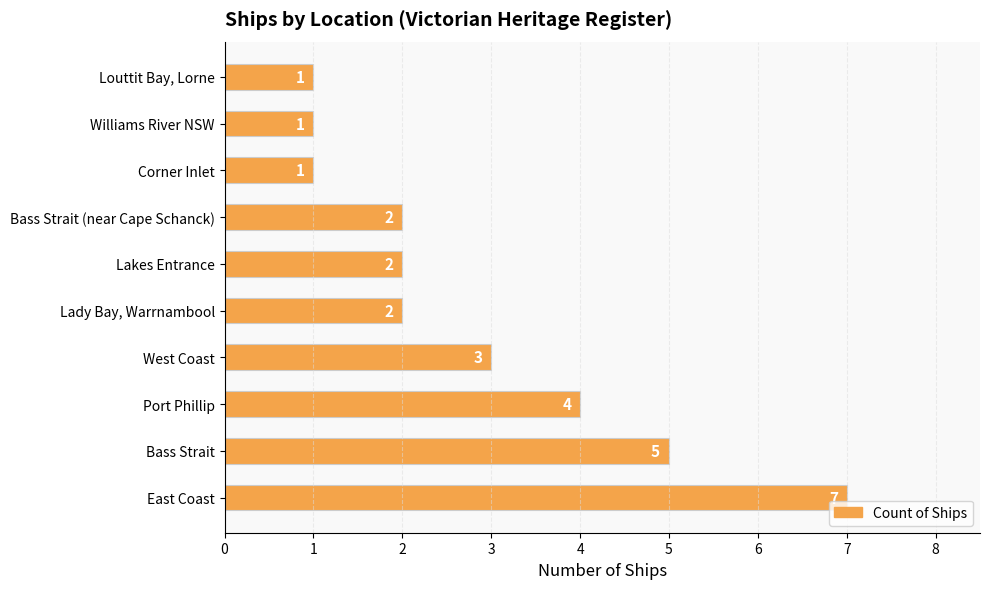

What is the sum of all values?

28